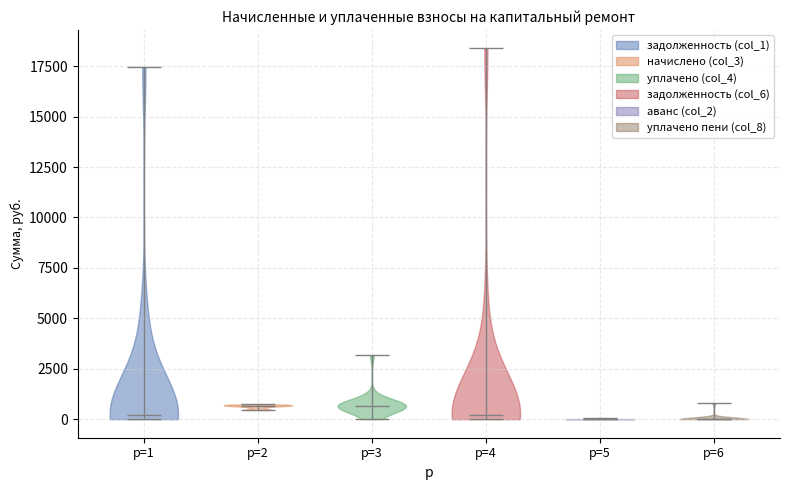

Where does the median line of the violin for p=1 sit on the y-axis? The values are not printed on the chart, so give them approximately, as read against the axis.

0